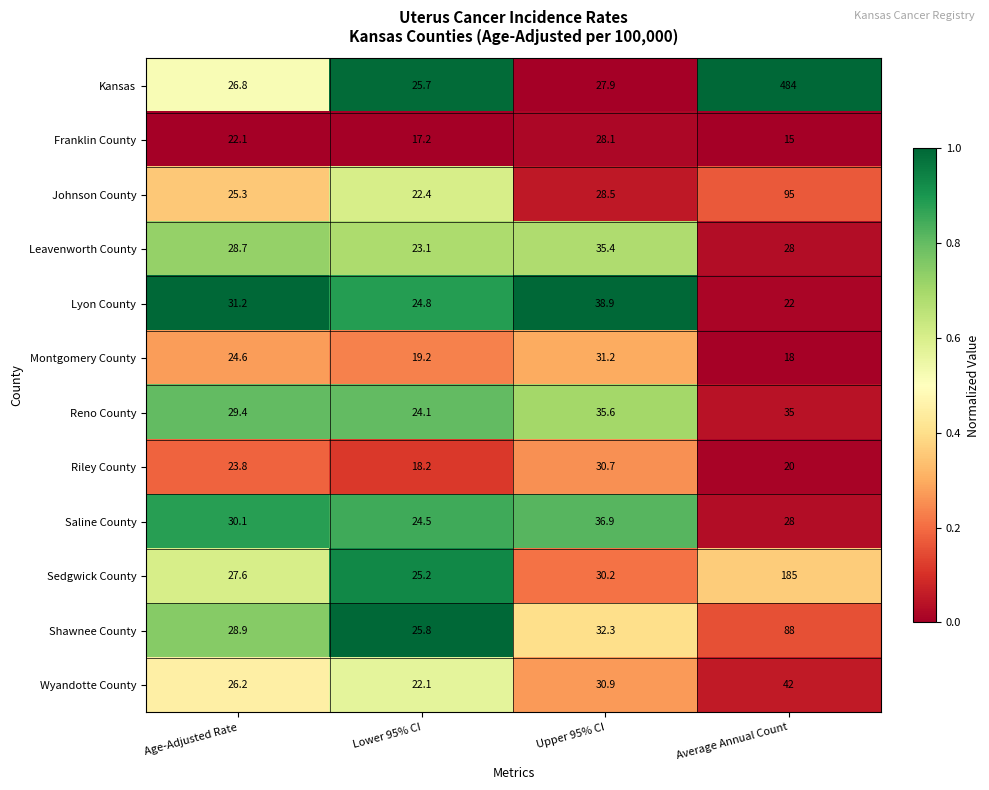

What is the sum of all Leavenworth County values?

115.2